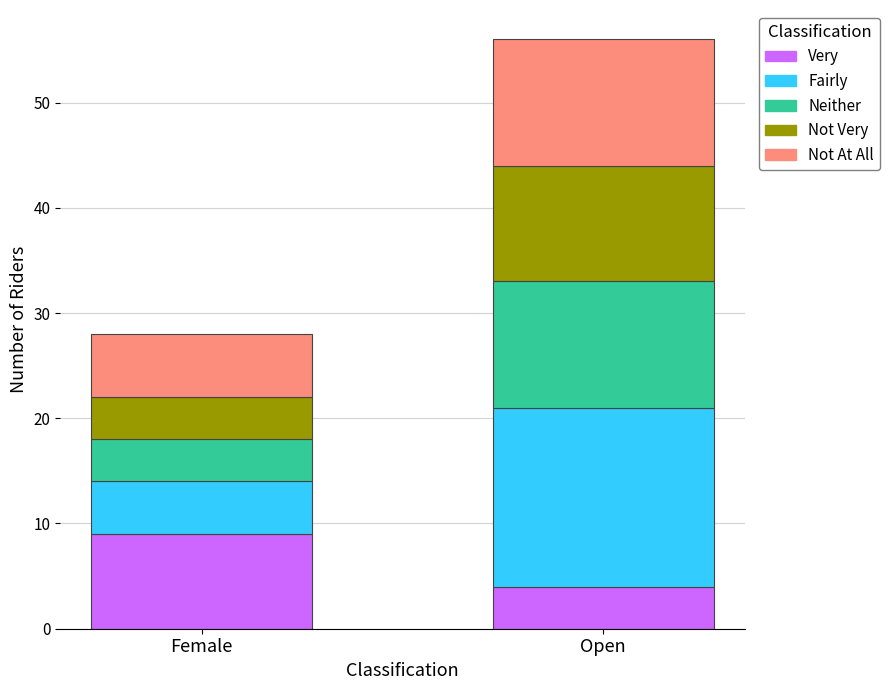

Which category has the lowest value in the Very series?

Open